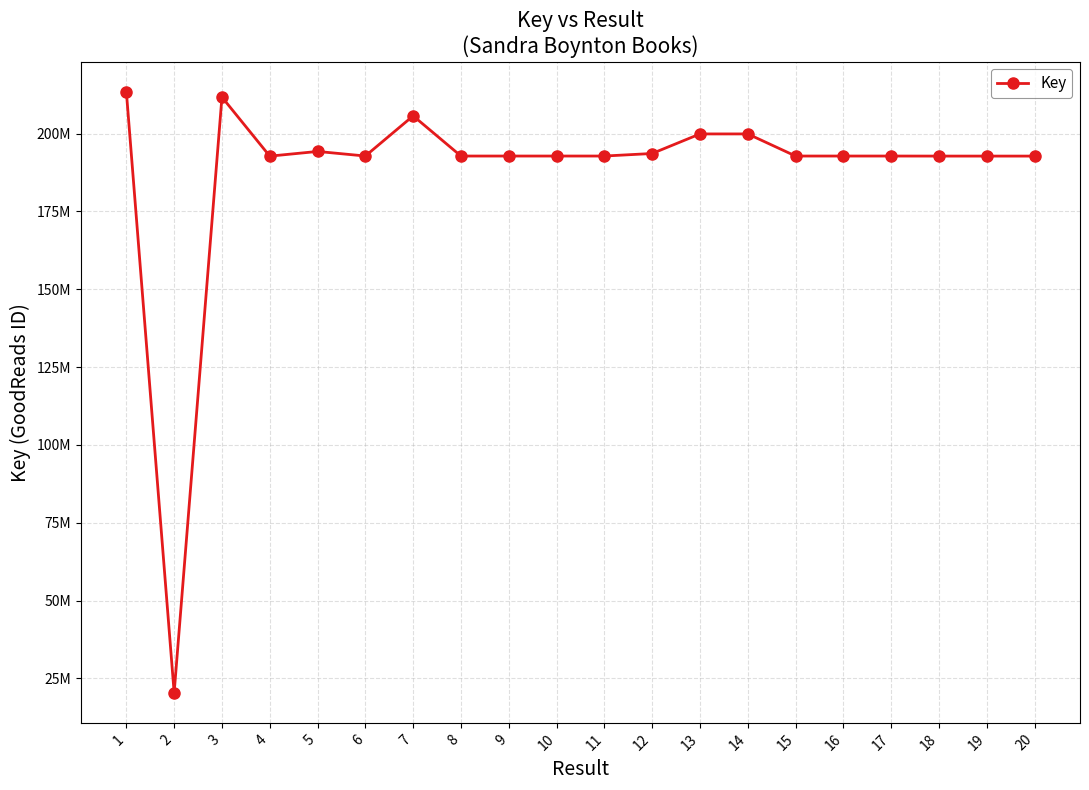

What is the value of the 19th point from the left?

192779649